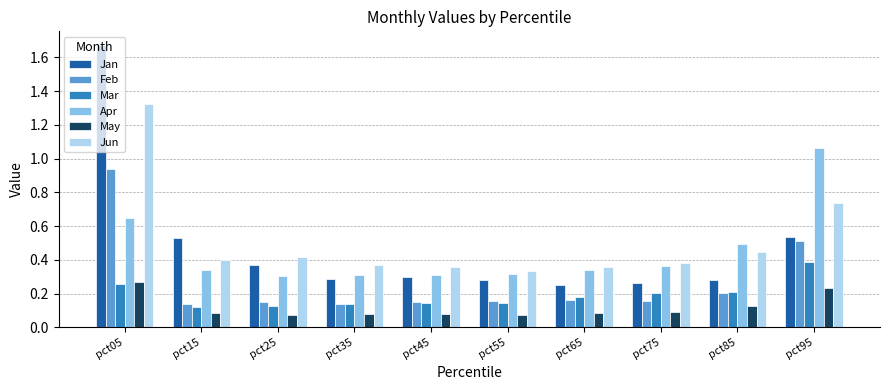

Rank the series by their maximum value, from lowest to highest.

May, Mar, Feb, Apr, Jun, Jan